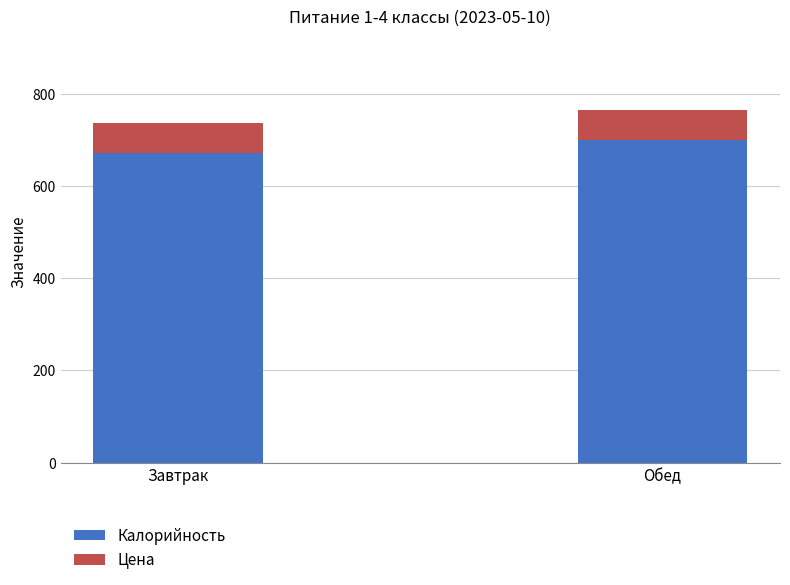

Reading left to right, list the values for the Калорийность series.

672	700